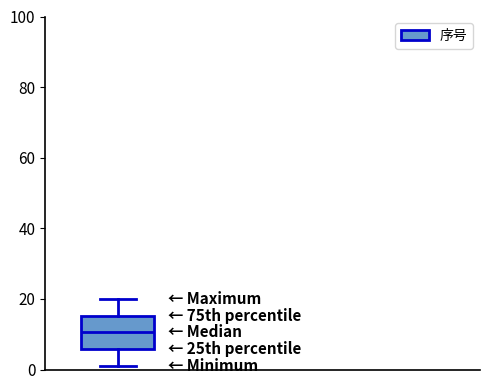

Where does the median line of the box sit on the y-axis? The values are not printed on the chart, so give them approximately, as read against the axis.

10